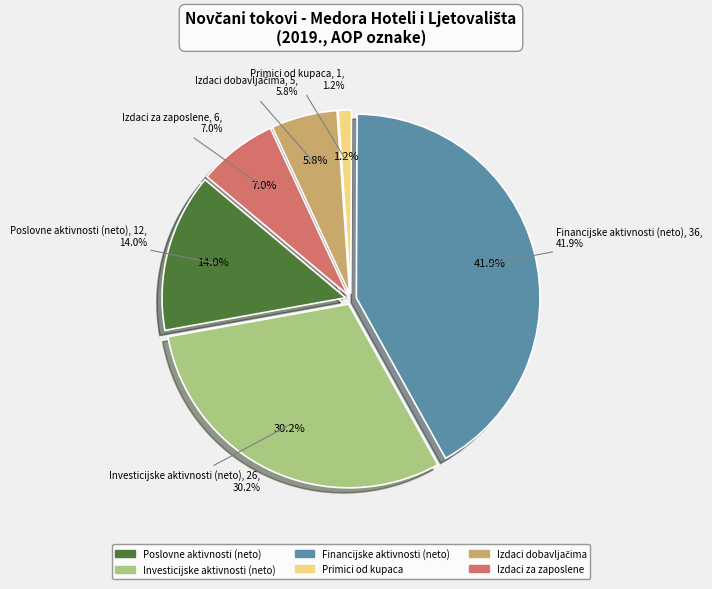

Is the sum of Novčani izdaci za zaposlene and Novčani izdaci dobavljačima greater than half?

No